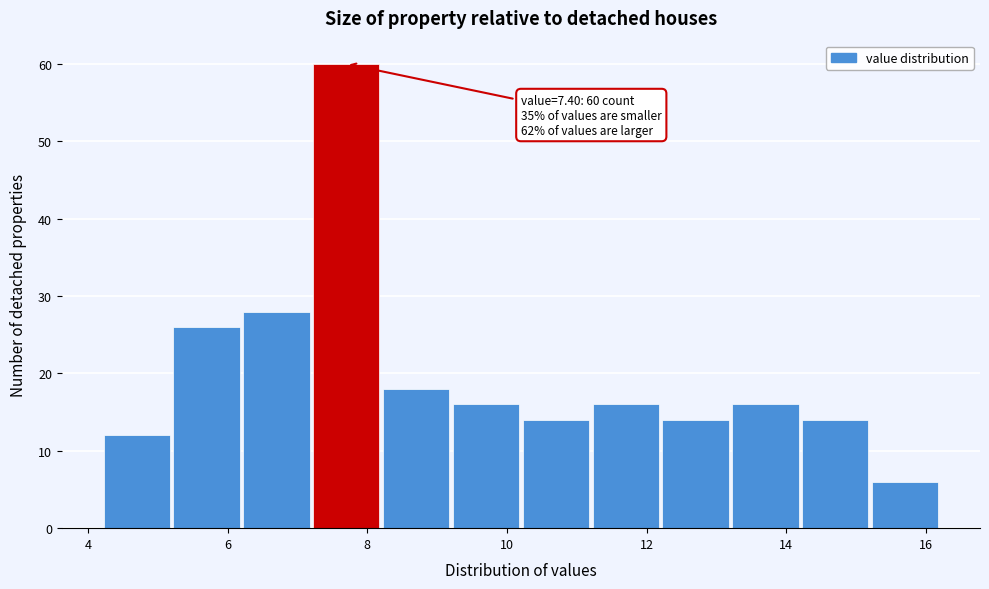

Which range on the x-axis has the tallest bar?

7.2 to 8.2